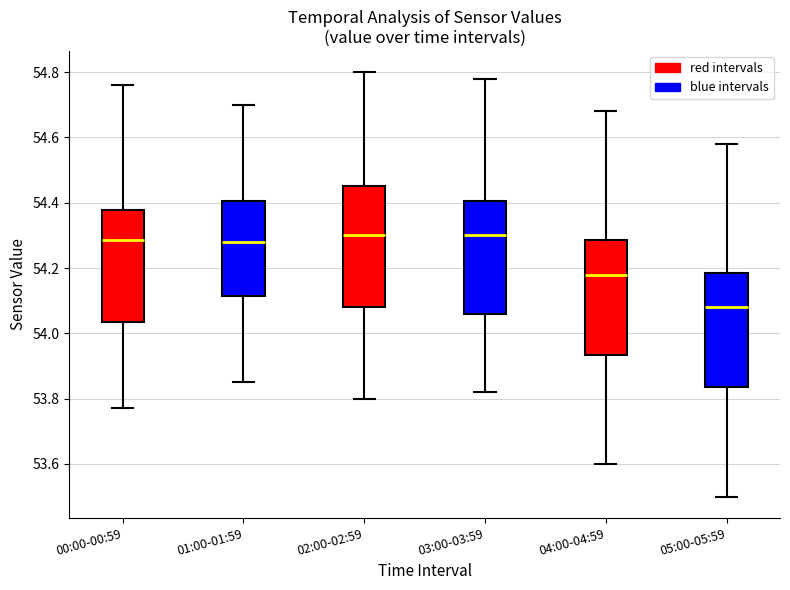

Reading left to right, transcribe this box plot: for each box, give where its median line is, the range the box spans, and where its two whiskers end, as read against the y-axis. The values are not printed on the chart, so give them approximately, as read against the axis.

00:00-00:59: median 54.28, box 54.04 to 54.38, whiskers 53.78 to 54.76
01:00-01:59: median 54.28, box 54.12 to 54.40, whiskers 53.86 to 54.70
02:00-02:59: median 54.30, box 54.08 to 54.46, whiskers 53.80 to 54.80
03:00-03:59: median 54.30, box 54.06 to 54.40, whiskers 53.82 to 54.78
04:00-04:59: median 54.18, box 53.94 to 54.28, whiskers 53.60 to 54.68
05:00-05:59: median 54.08, box 53.84 to 54.18, whiskers 53.50 to 54.58